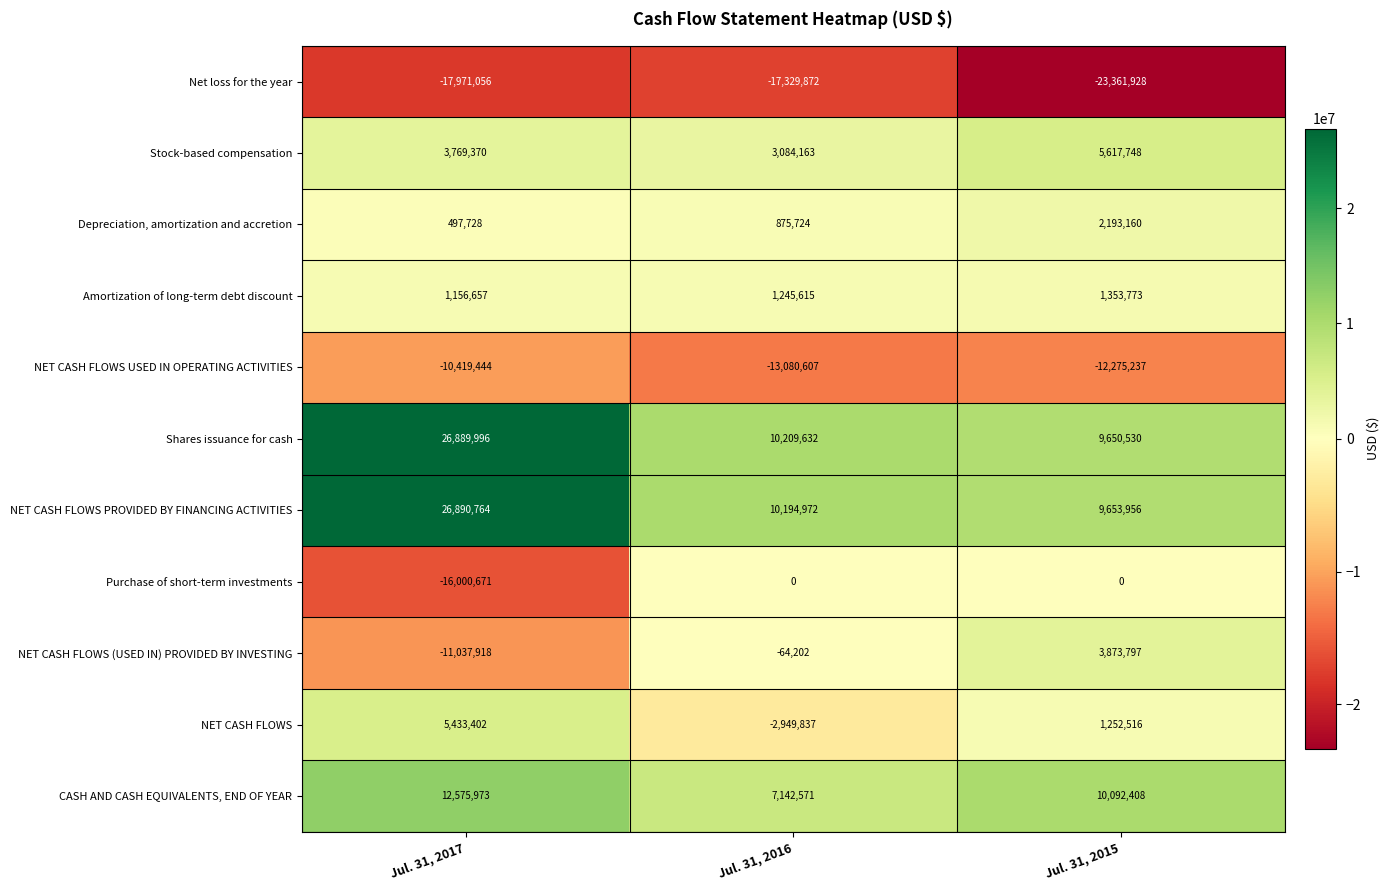

What is the sum of the Shares issuance for cash values at Jul. 31, 2017 and Jul. 31, 2016?

37099628